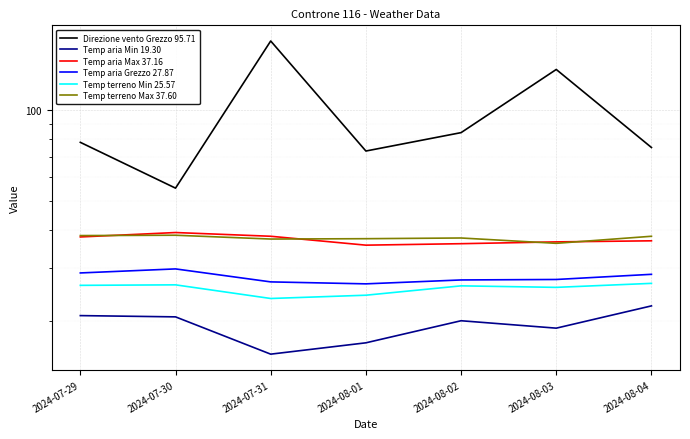

At which label is Temp terreno Min 25.57 closest to 25?

2024-08-01